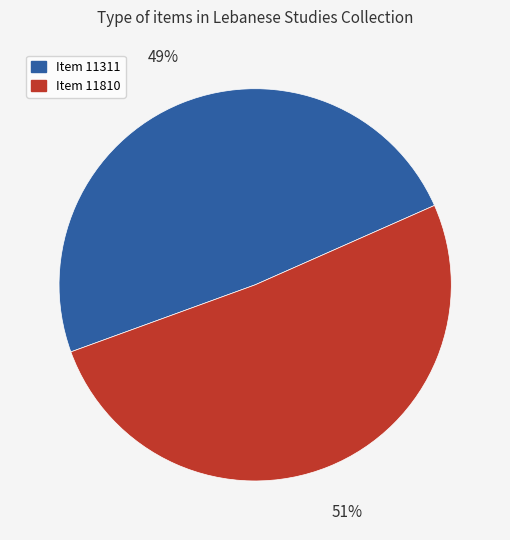

The Item 11311 slice represents 49% of the pie. True or false?

True